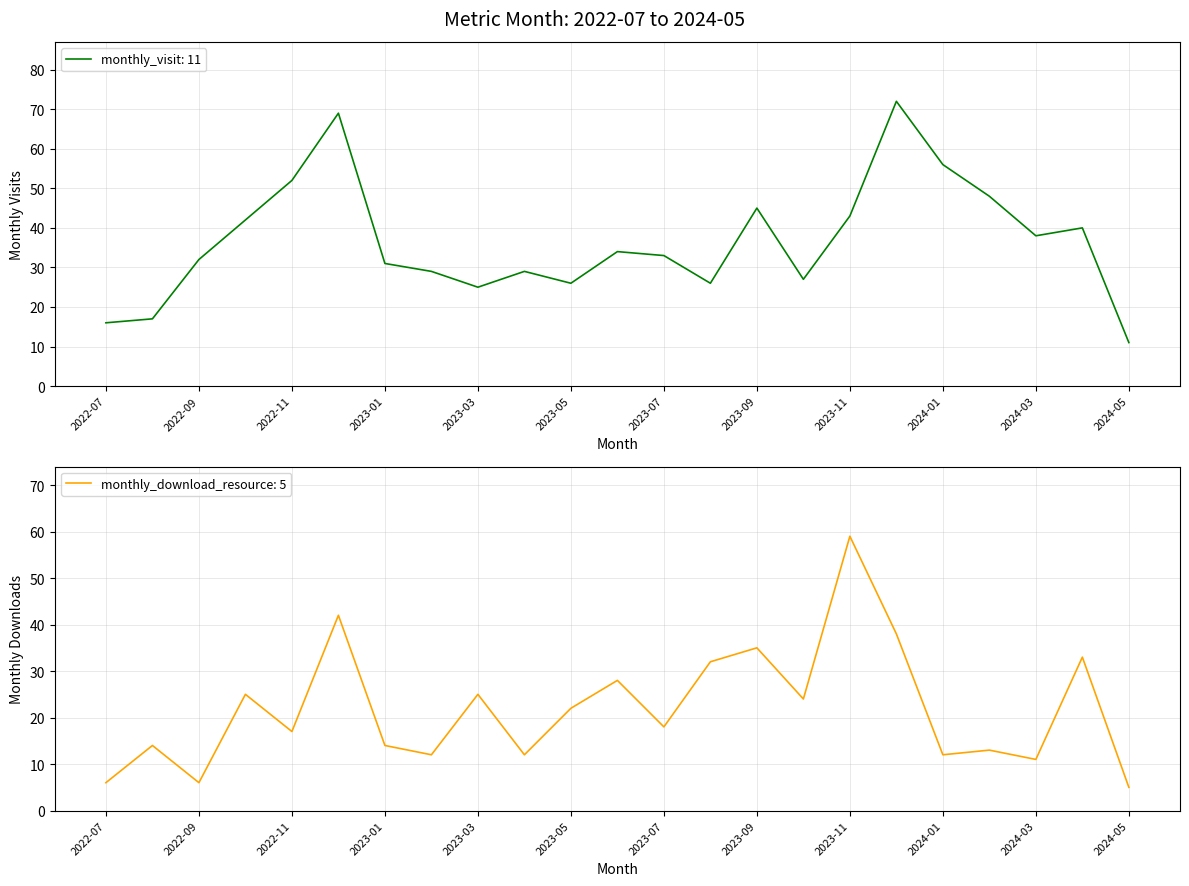

What is the label of the 3rd point from the right?

2024-03